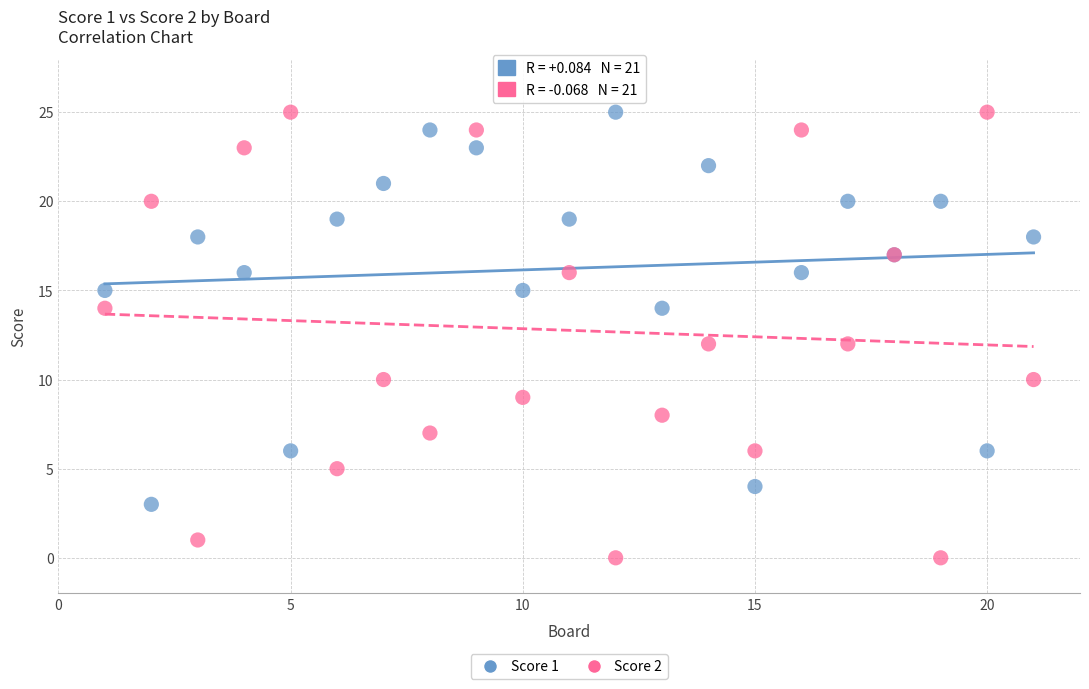

Which series contains the lowest Y value?

Score 2